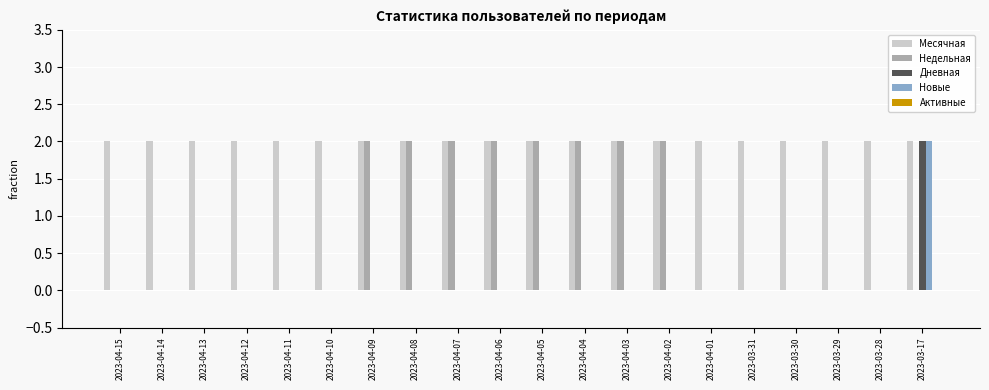

Which series has the largest total across all categories?

Месячная